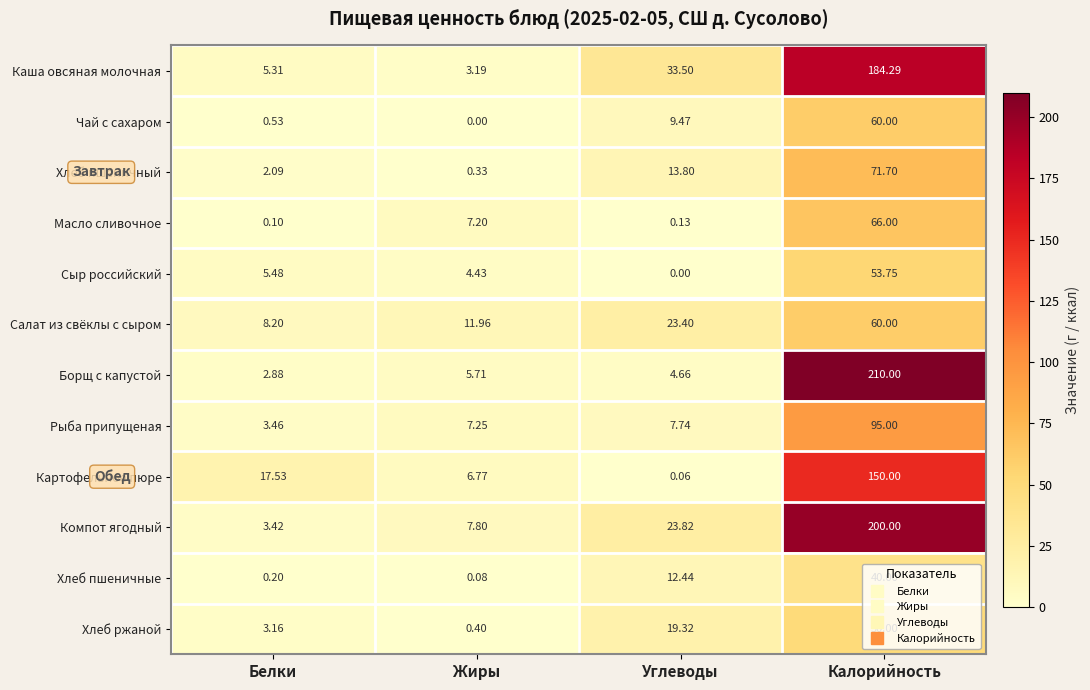

Is the value of Сыр российский at Углеводы greater than the value of Чай с сахаром at Углеводы?

No